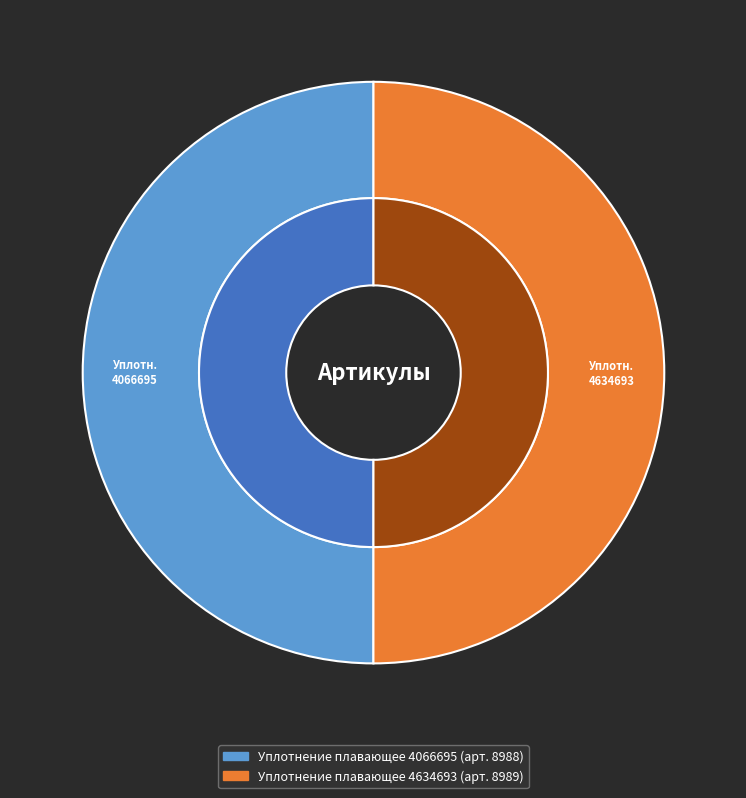

To the nearest percent, what percentage of the pie is Уплотнение плавающее 4634693?

50%